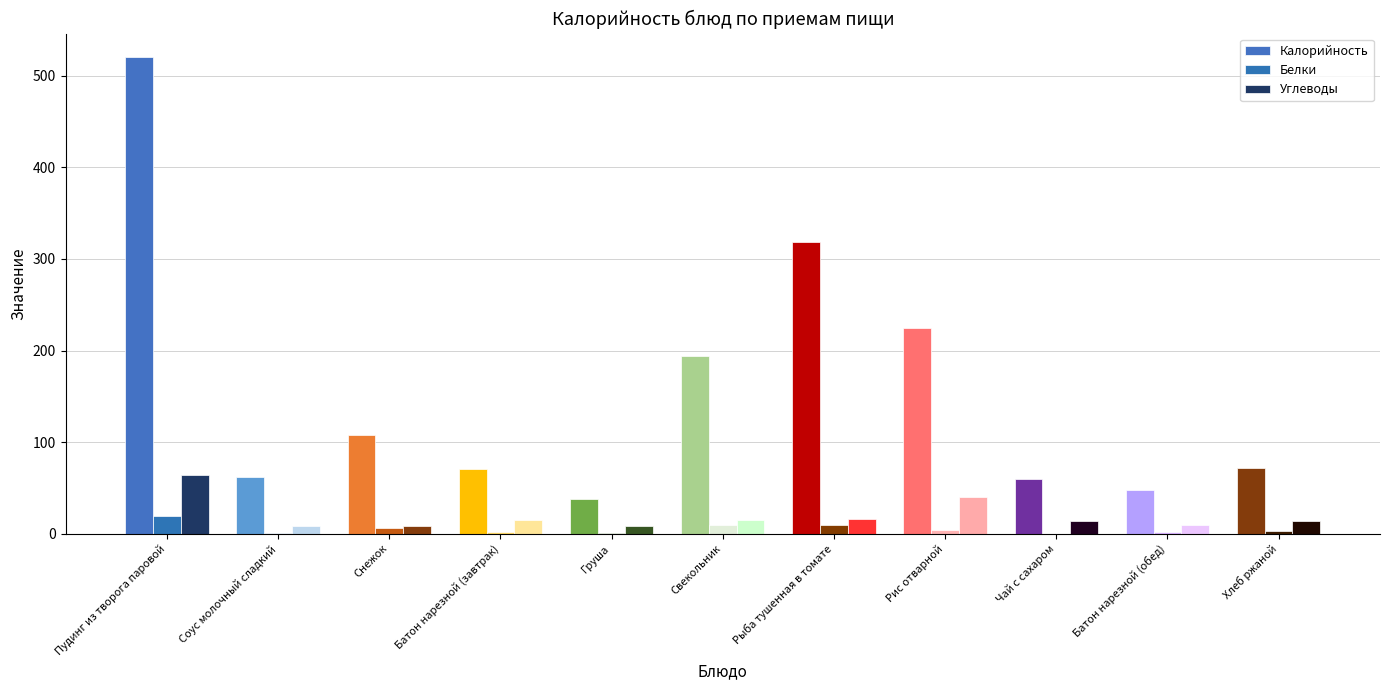

Reading right to left, transcribe all the data shown in this chart.

Калорийность: Хлеб ржаной=72	Батон нарезной (обед)=48	Чай с сахаром=60	Рис отварной=225	Рыба тушенная в томате=318	Свекольник=194	Груша=38	Батон нарезной (завтрак)=71	Снежок=108	Соус молочный сладкий=62	Пудинг из творога паровой=520
Белки: Хлеб ржаной=3	Батон нарезной (обед)=2	Чай с сахаром=0	Рис отварной=4	Рыба тушенная в томате=10	Свекольник=10	Груша=1	Батон нарезной (завтрак)=2	Снежок=6	Соус молочный сладкий=1	Пудинг из творога паровой=19
Углеводы: Хлеб ржаной=14	Батон нарезной (обед)=10	Чай с сахаром=14	Рис отварной=40	Рыба тушенная в томате=16	Свекольник=15	Груша=8	Батон нарезной (завтрак)=15	Снежок=8	Соус молочный сладкий=8	Пудинг из творога паровой=64